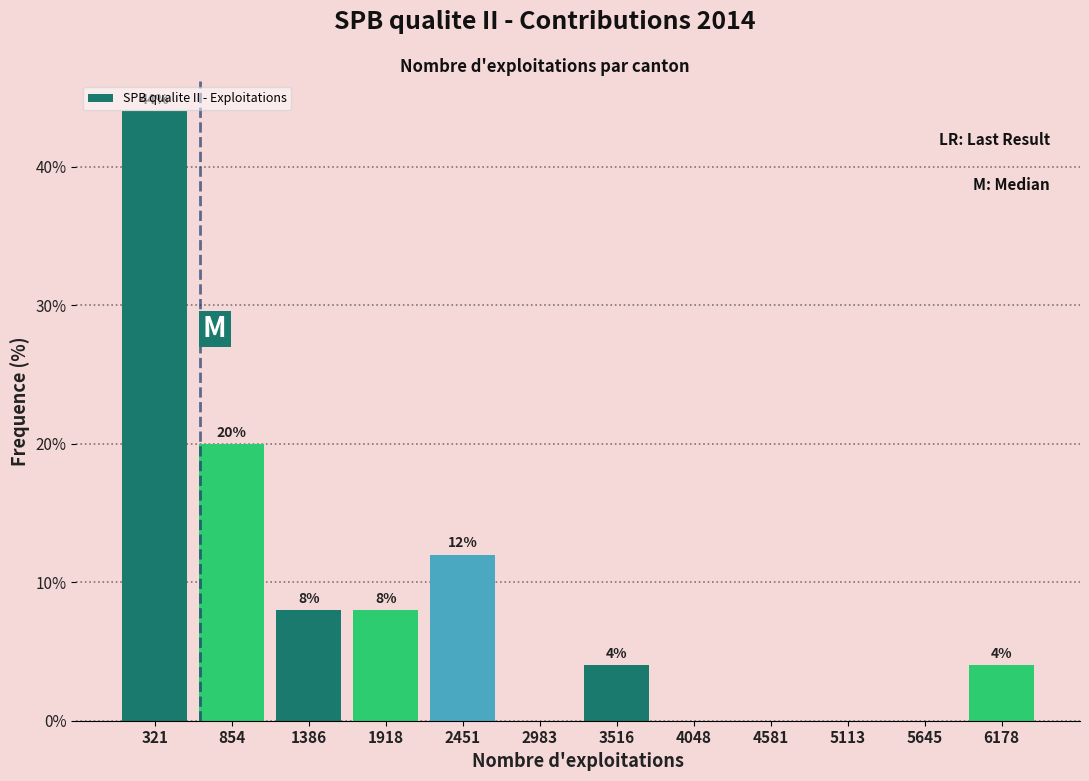

Which range on the x-axis has the tallest bar?

100 to 600